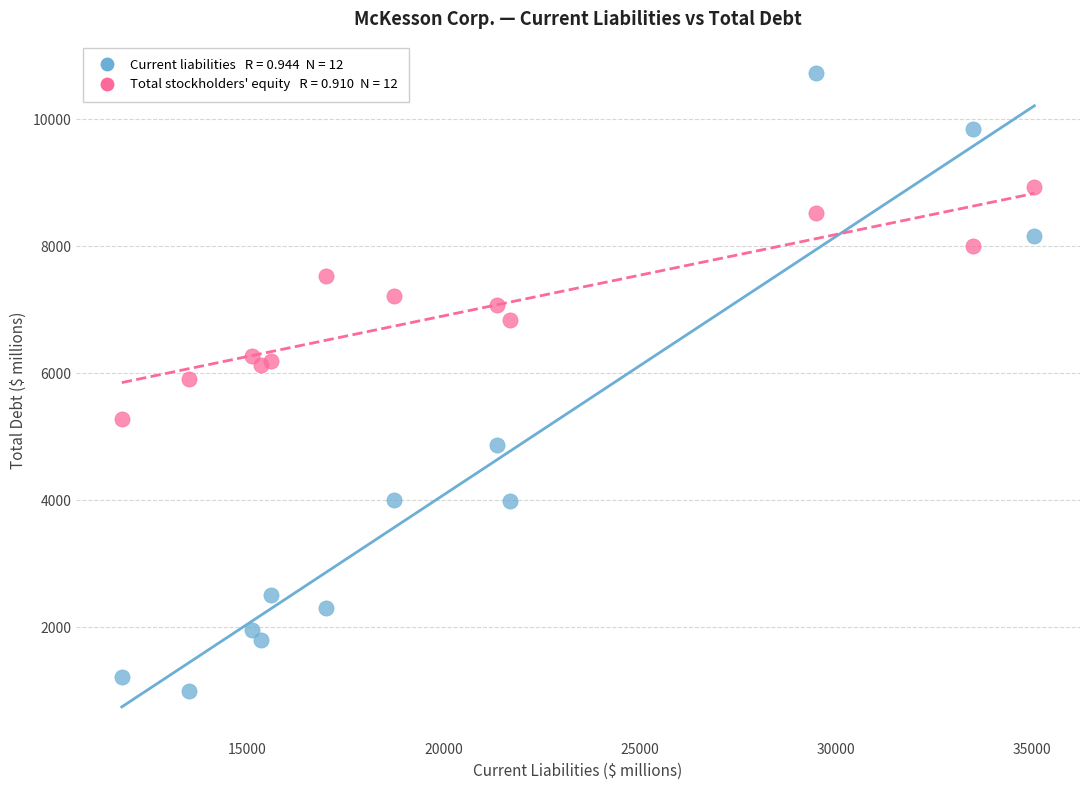

Across all data points, what is the range of X values (max minus min)?

23278